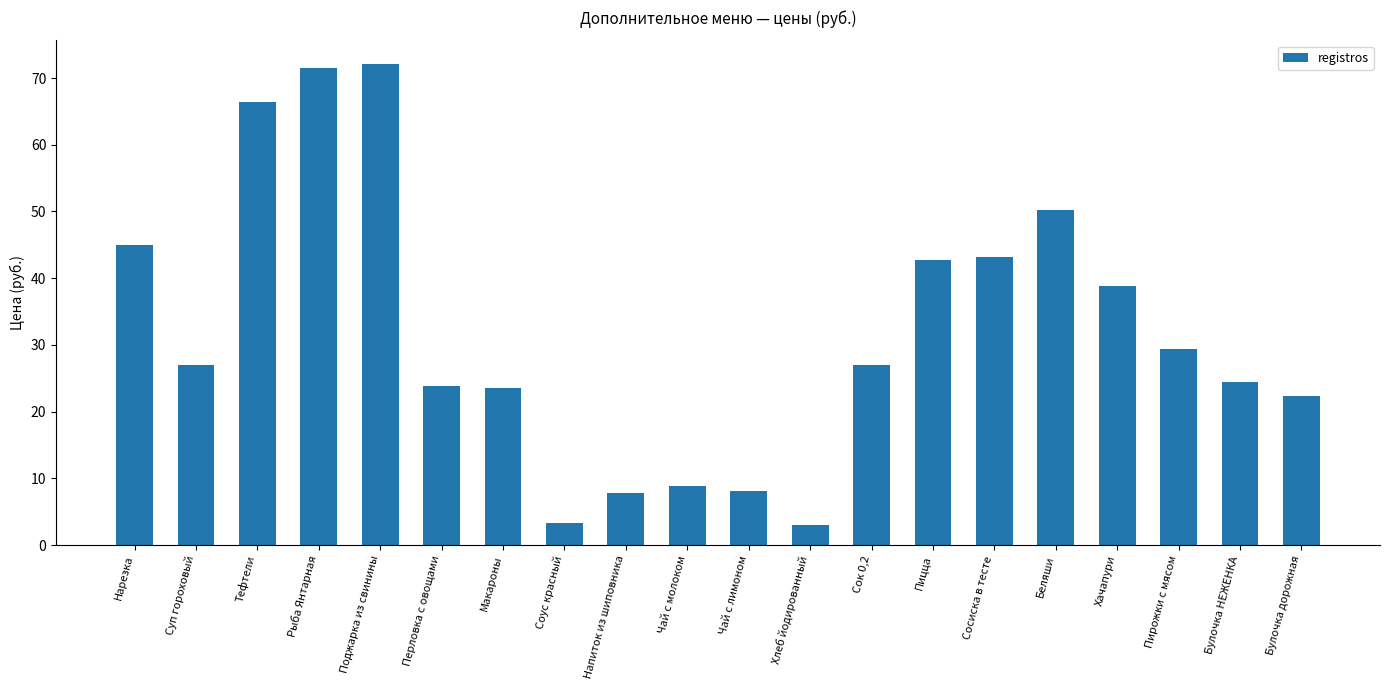

What is the difference between the second highest and minimum values?

68.5